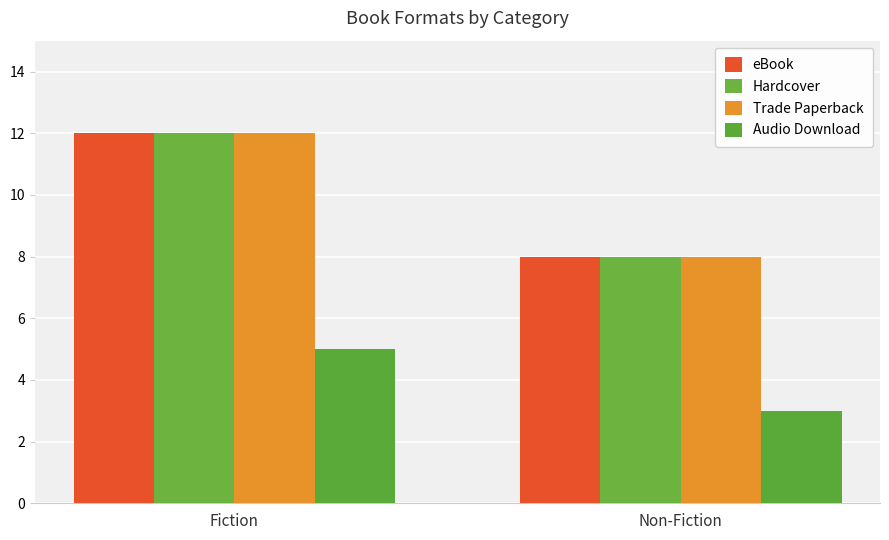

The eBook series shows 5 at Non-Fiction. True or false?

False